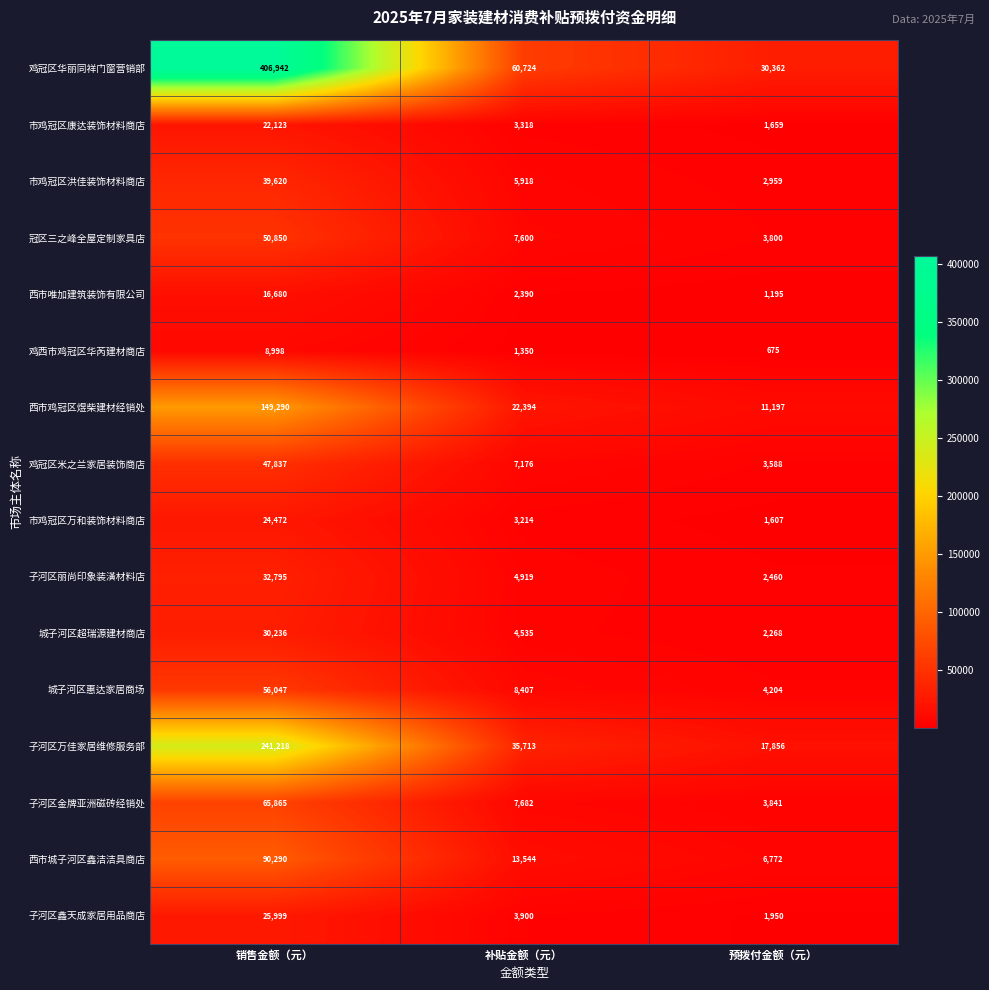

What is the minimum value for 子河区金牌亚洲磁砖经销处?

3841